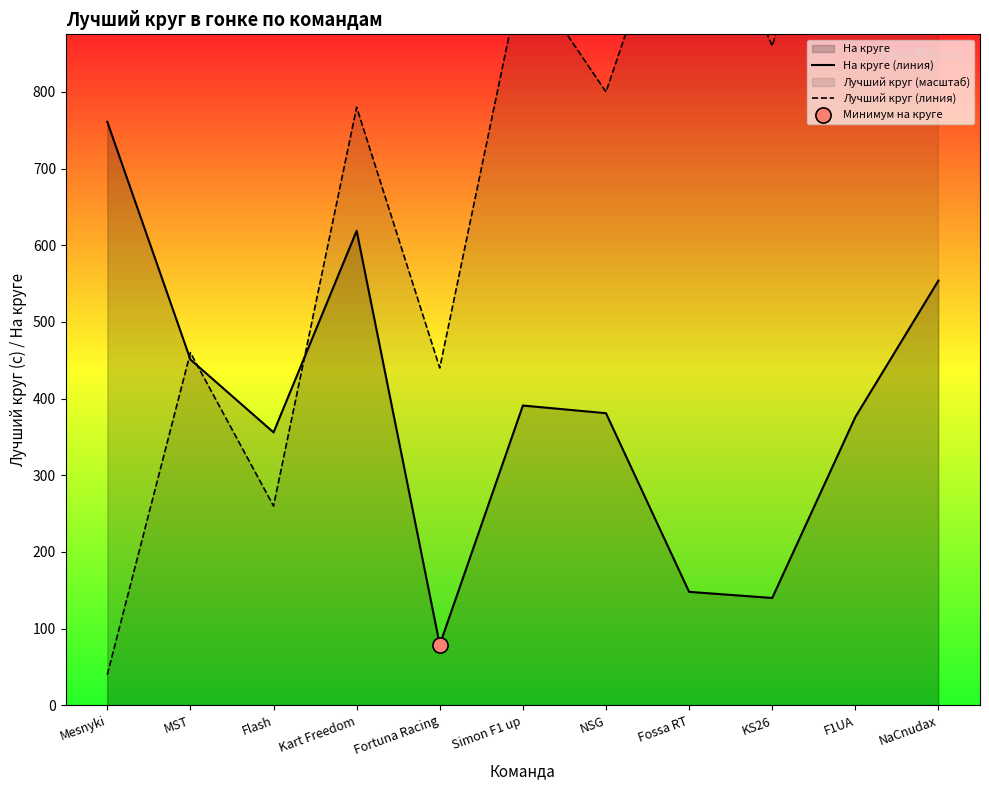

Is the value of Лучший круг (линия) at NaCnudax greater than the value of На круге (линия) at KS26?

Yes